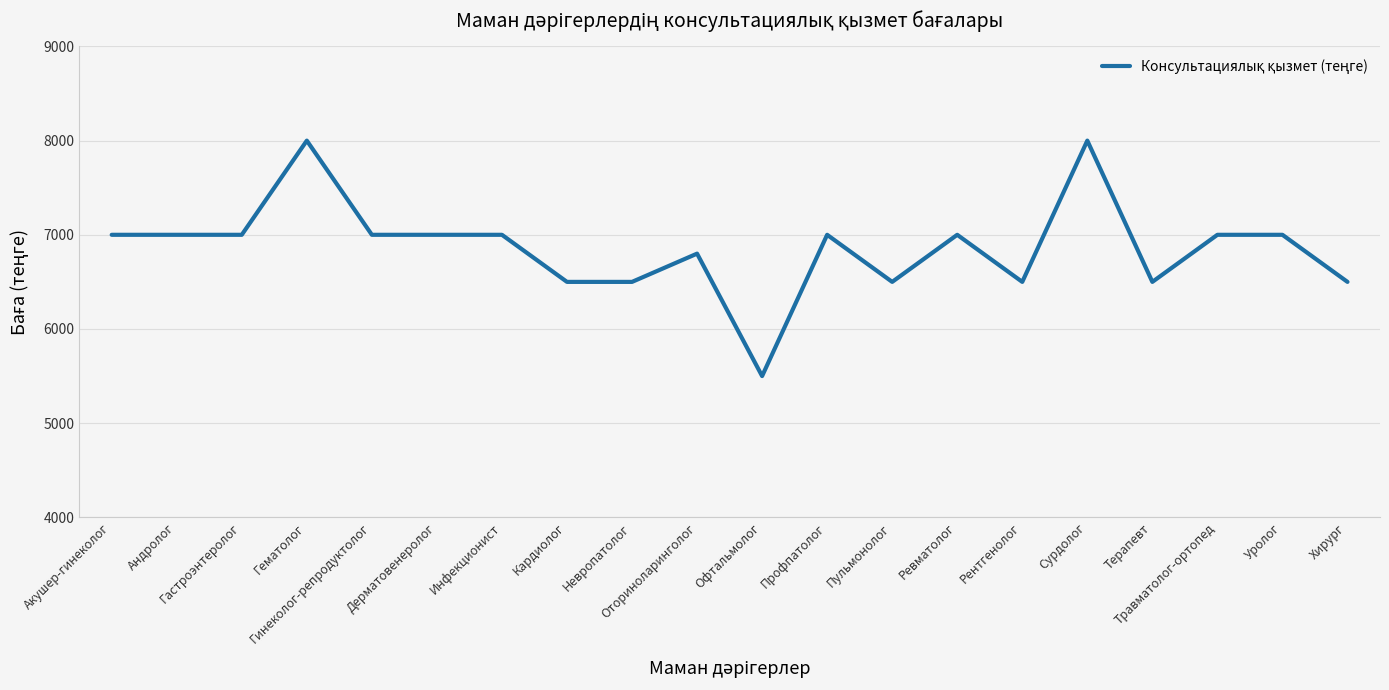

What is the minimum value shown in the chart?

5500